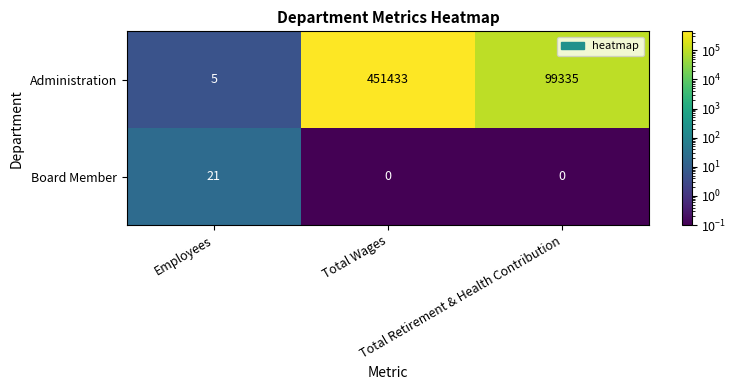

What is the average value of the Administration series?

183591